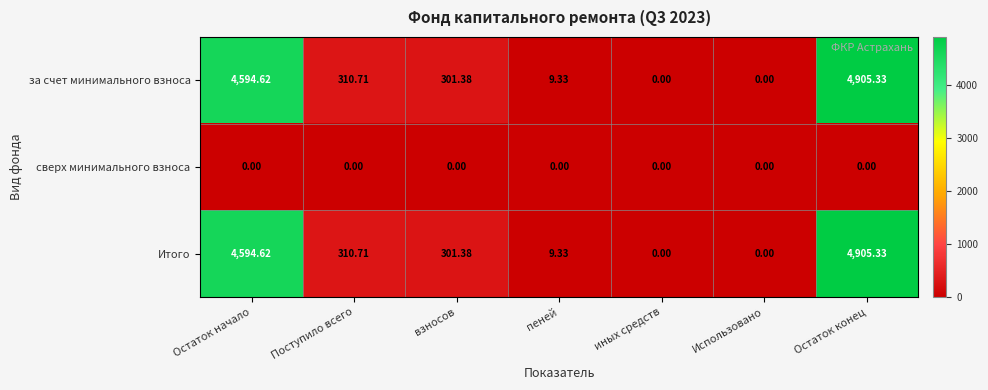

At which category is the sum across all series the highest?

Остаток конец